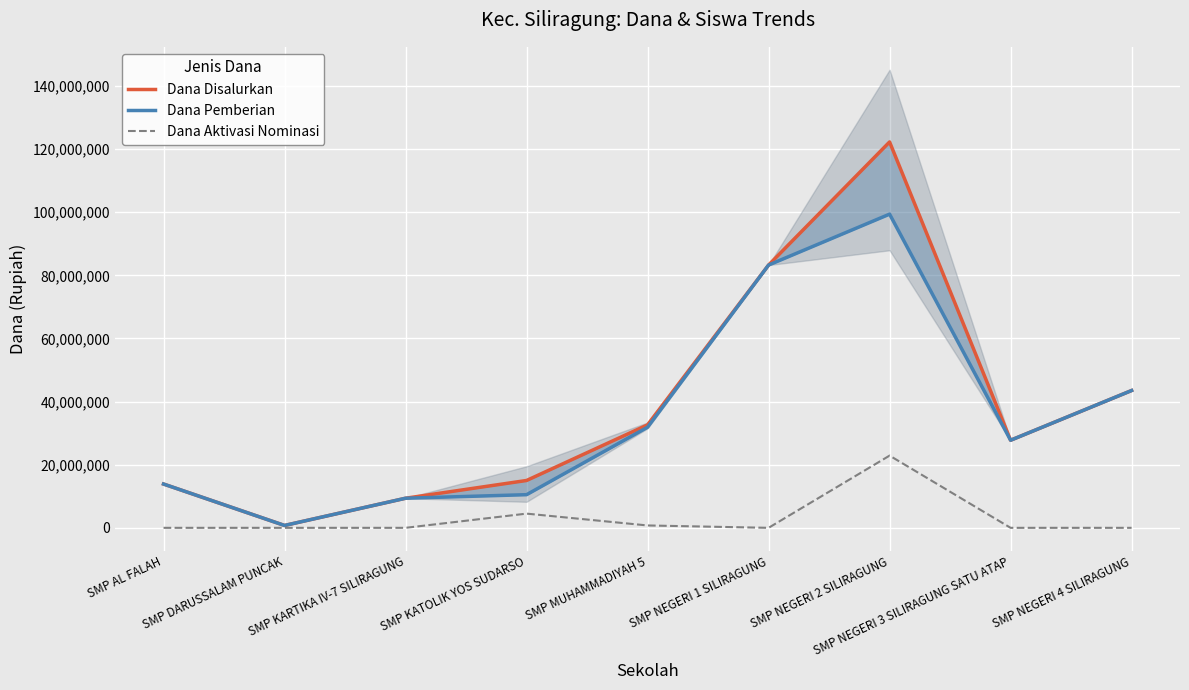

Is it true that Dana Pemberian equals 13875000 at SMP AL FALAH?

True